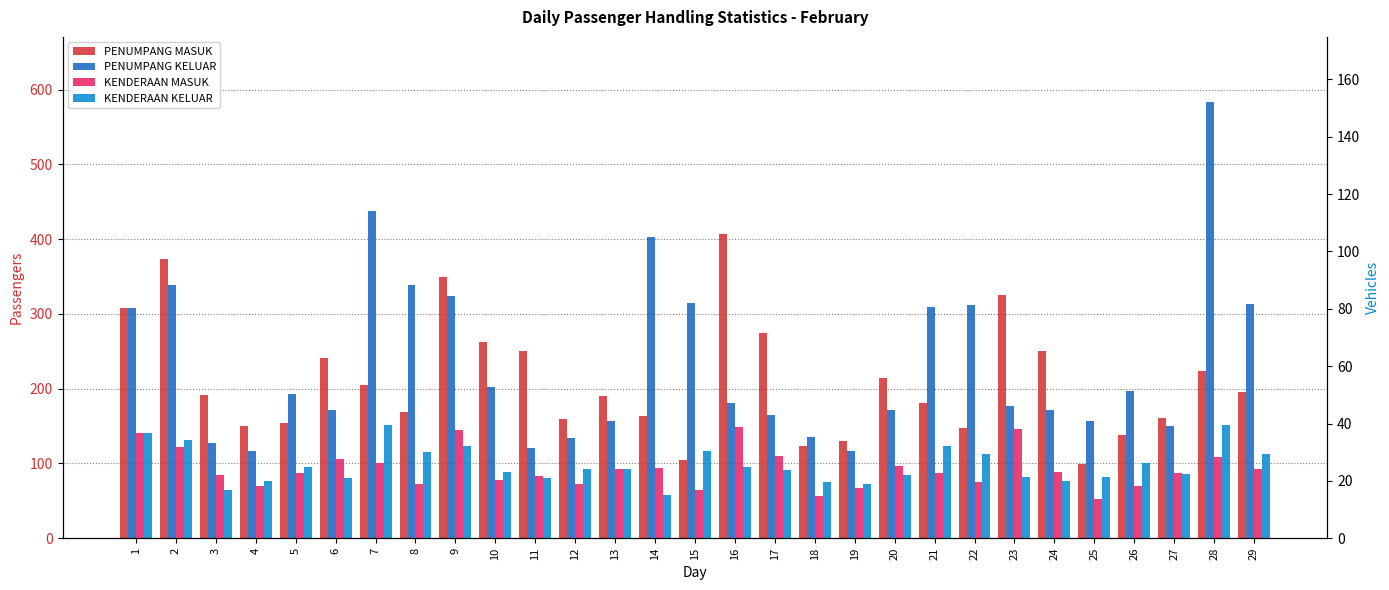

At which category is the sum across all series the highest?

28